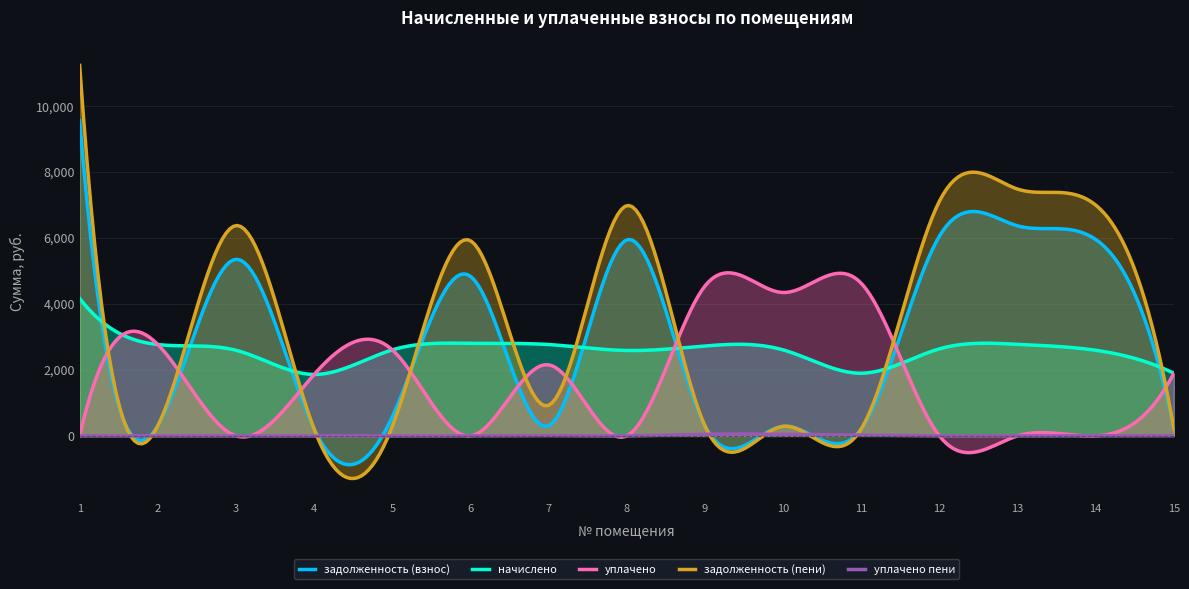

Rank the series by their maximum value, from lowest to highest.

уплачено пени, начислено, уплачено, задолженность (взнос), задолженность (пени)